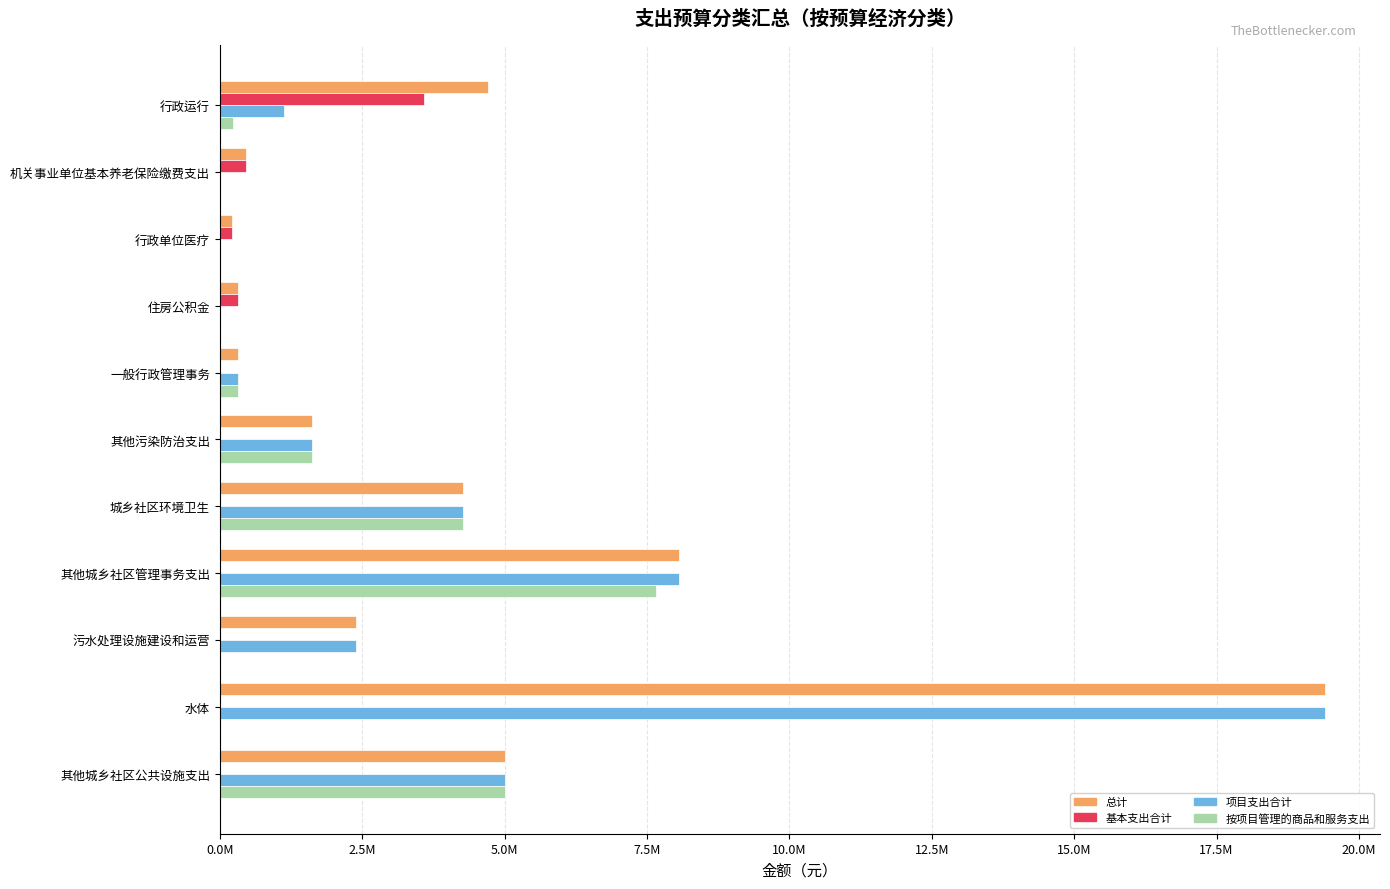

Rank the series by their maximum value, from highest to lowest.

总计, 项目支出合计, 按项目管理的商品和服务支出, 基本支出合计